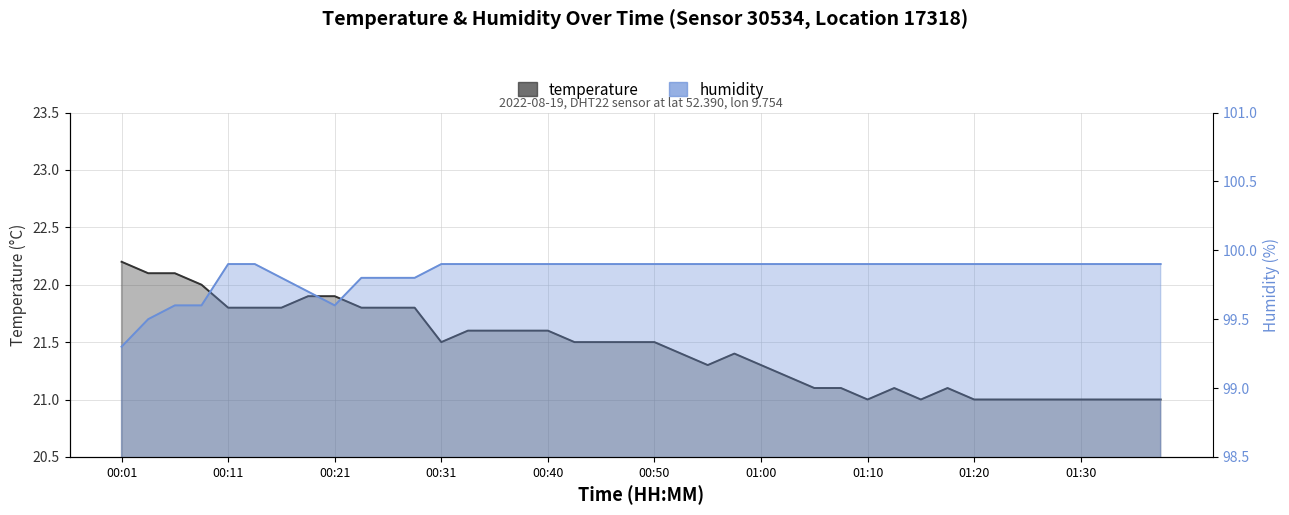

What is the label of the 36th point from the left?

01:27